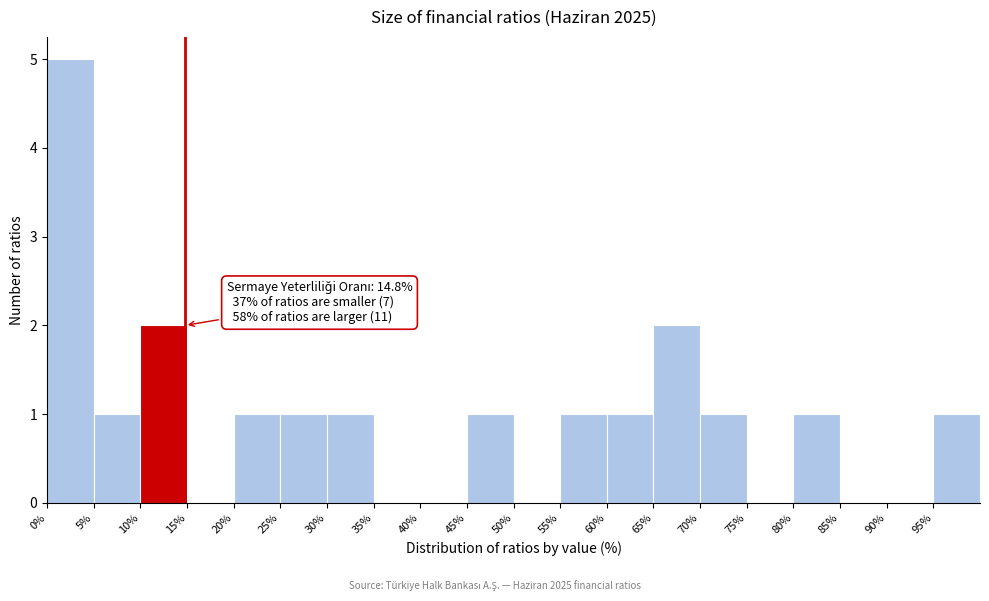

Over which range of the x-axis is the bar tallest?

0 to 5